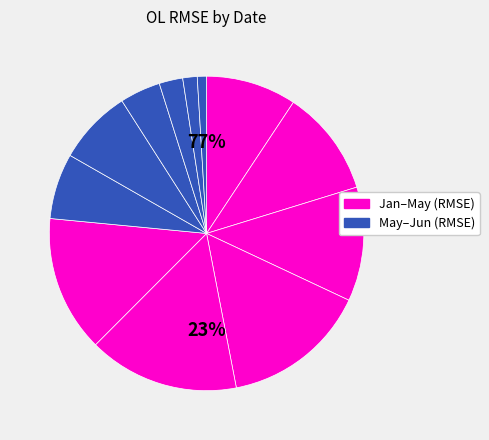

Rank the categories by value from lowest to highest.

21 Jun, 10 Jun, 2 Jun, 26 May, 12 May, 19 May, 14 Jan, 3 Feb, 24 Feb, 3 May, 11 Mar, 29 Apr